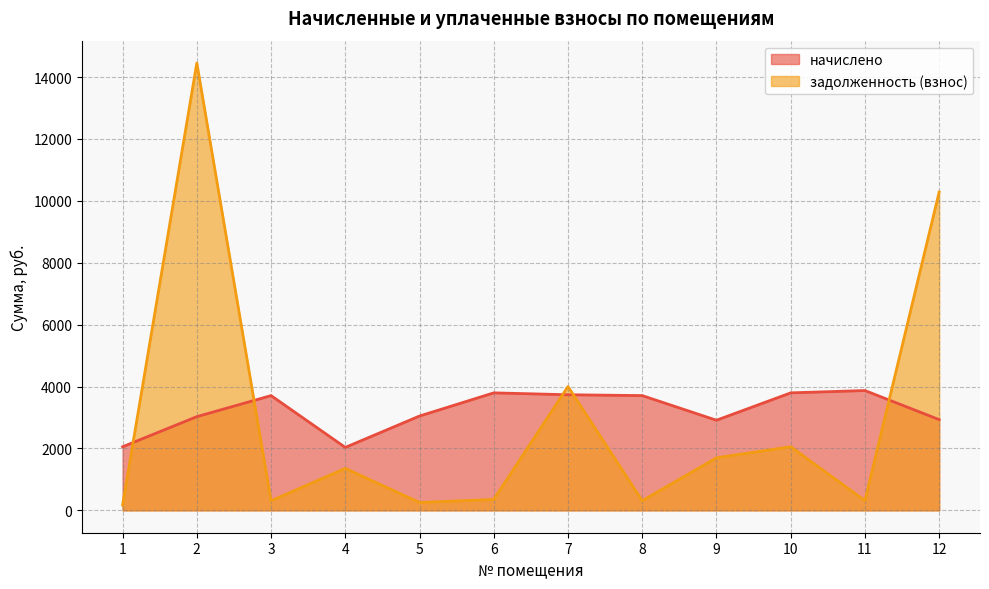

The value of начислено at 12 is 4047.0. True or false?

False